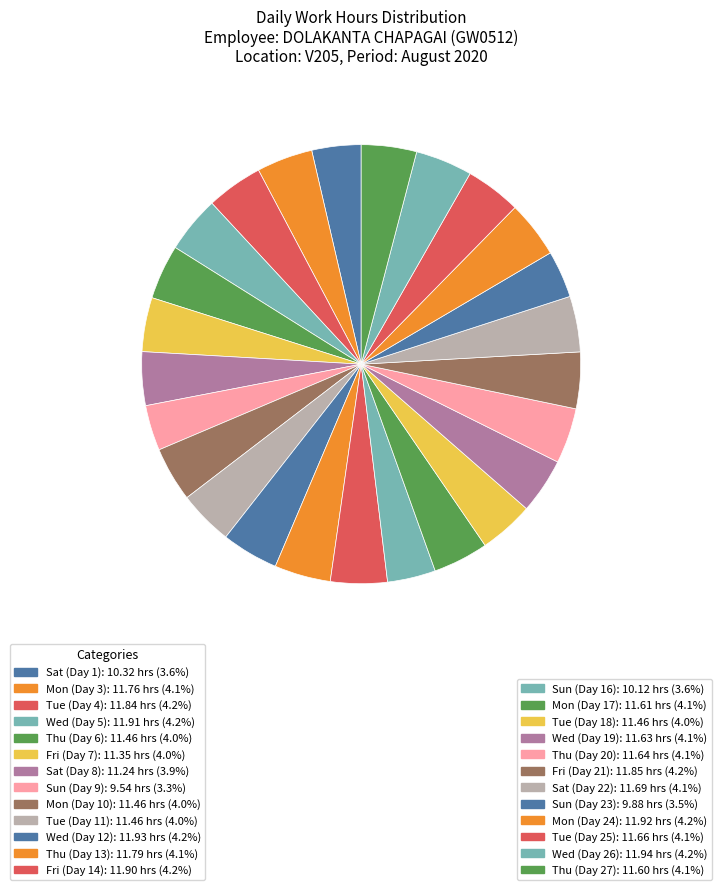

Count the number of slices in the pie.

25